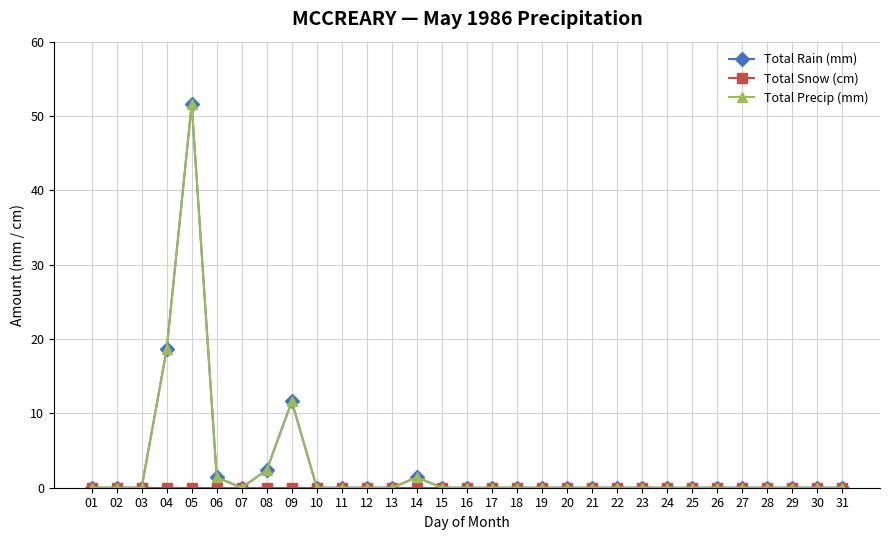

At how many categories does at least one series exceed 17?

2